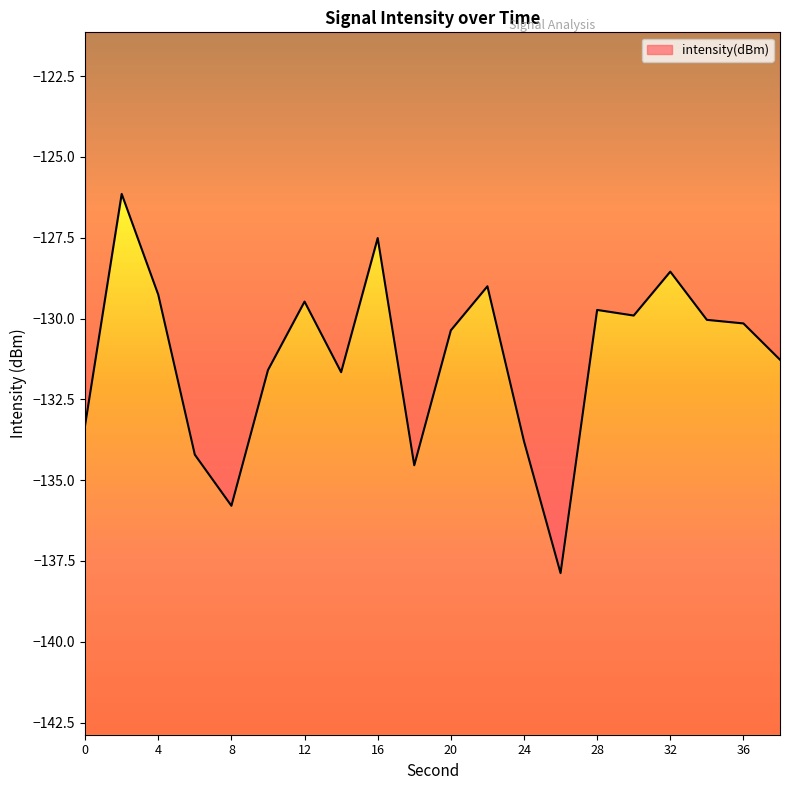

True or false: the data shows -135.8 at 8.

True